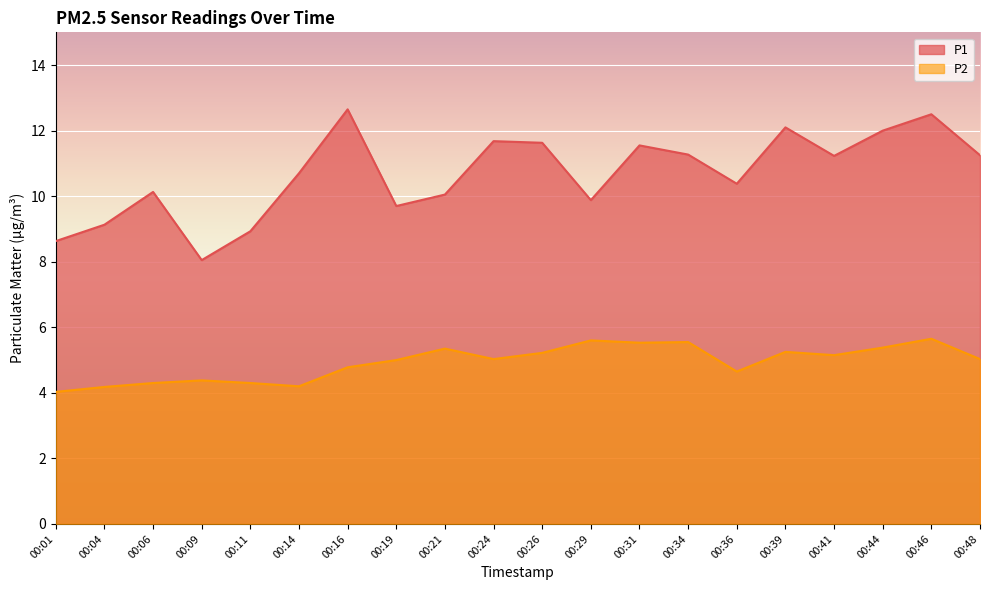

What is the lowest value of the P1 series?

8.1